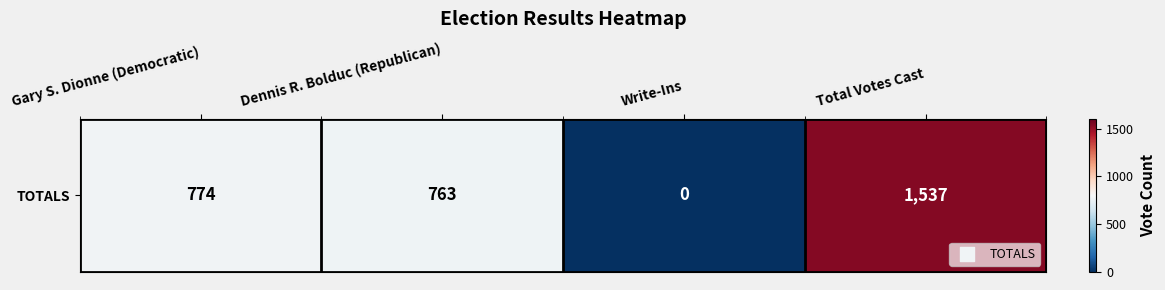

At which category does the chart reach its peak across all series?

Total Votes Cast